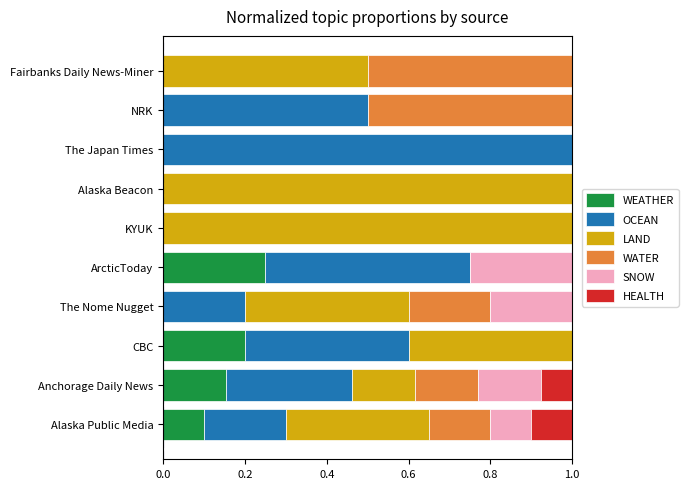

The value of WEATHER at Fairbanks Daily News-Miner is 0.0. True or false?

True